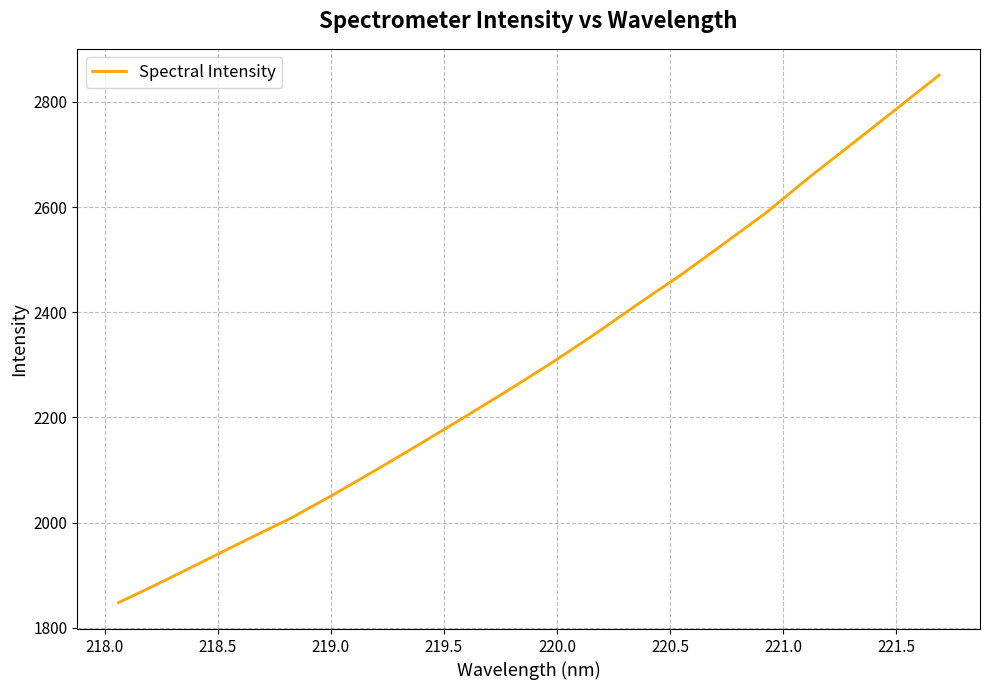

Does the chart display data point markers on the line(s)?

No